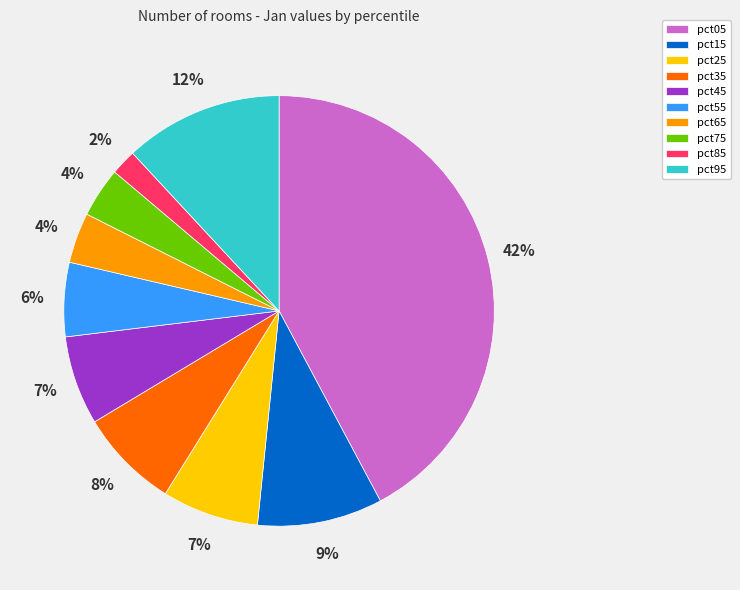

Between pct05 and pct55, which is larger?

pct05